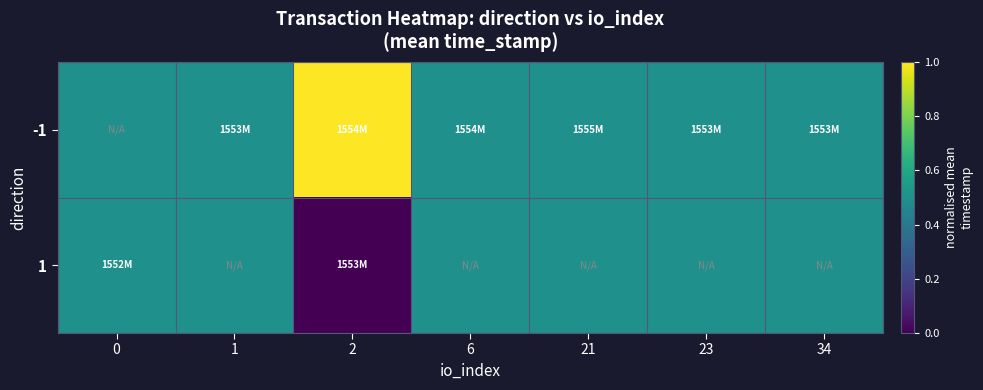

Reading left to right, extract all data points from this chart.

-1: 0=0.5	1=0.5	2=1.0	6=0.5	21=0.5	23=0.5	34=0.5
1: 0=0.5	1=0.5	2=0.0	6=0.5	21=0.5	23=0.5	34=0.5